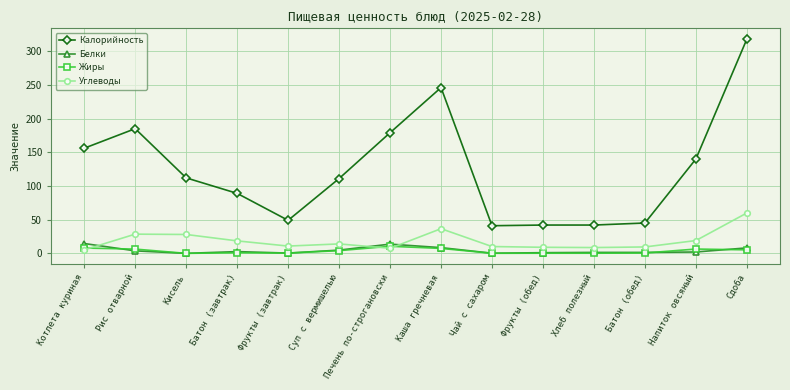

What is the label of the 2nd point from the right?

Напиток овсяный